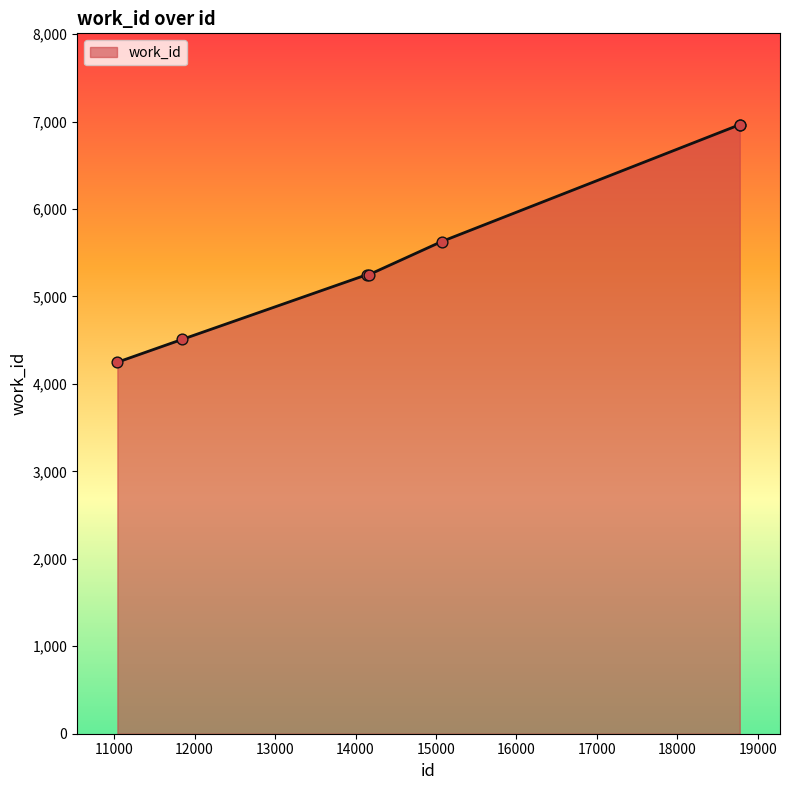

What is the greatest value displayed?

6964